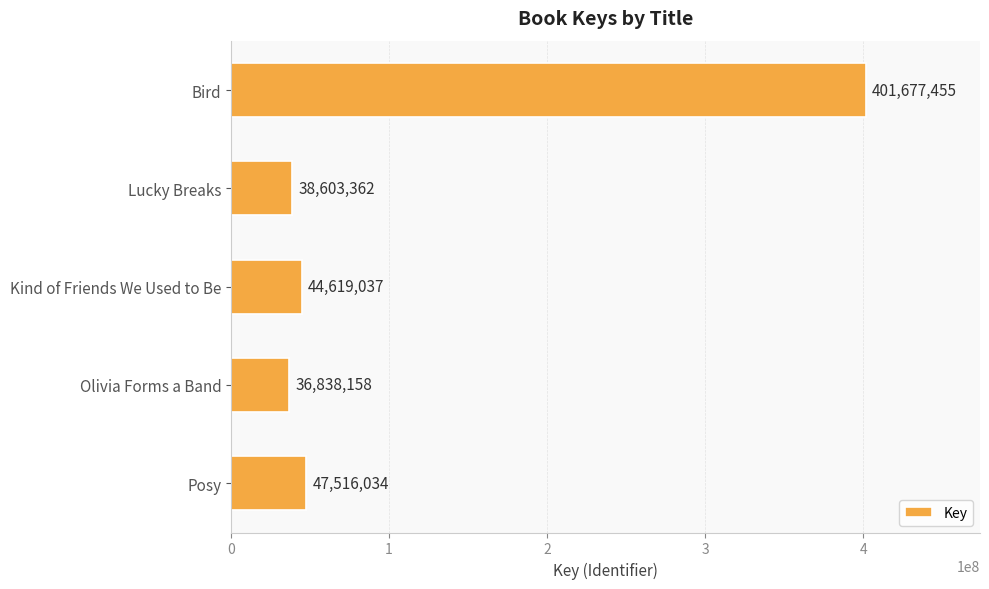

Approximately how many times larger is the value at Posy compared to Kind of Friends We Used to Be?

1.1